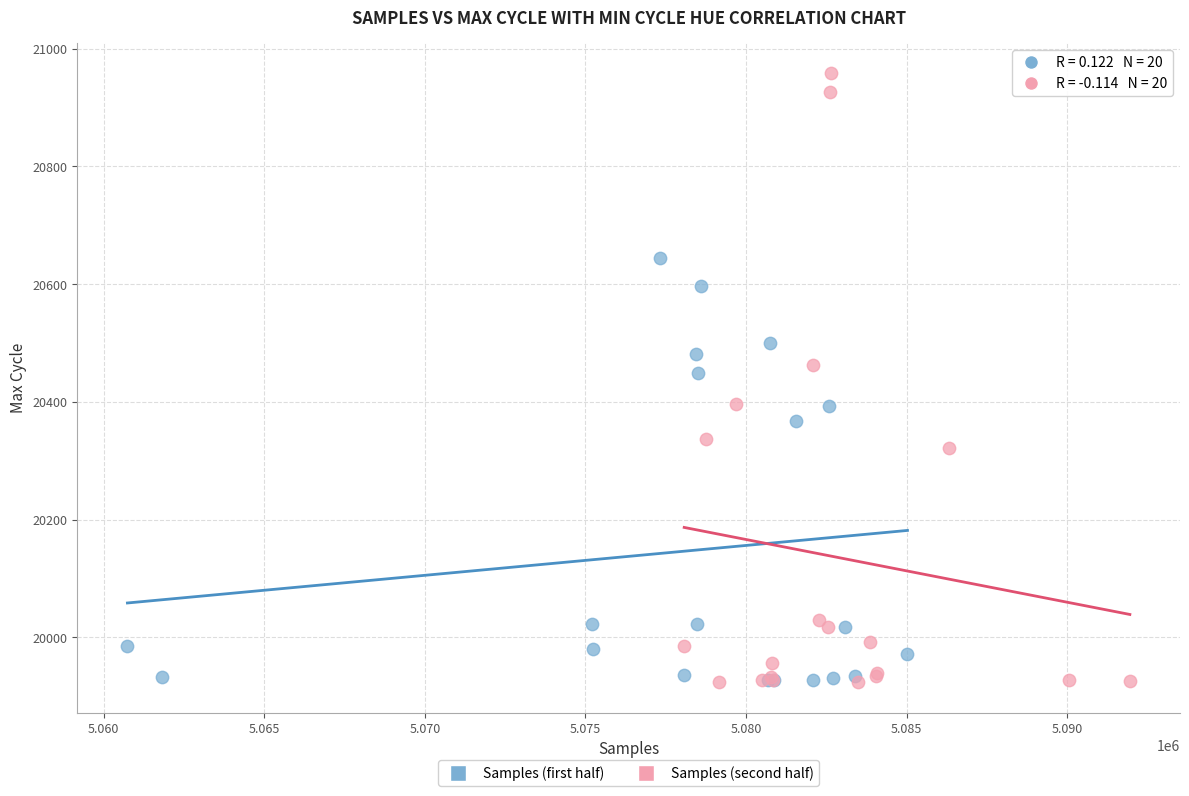

Which series reaches the maximum Y coordinate?

Samples (second half)